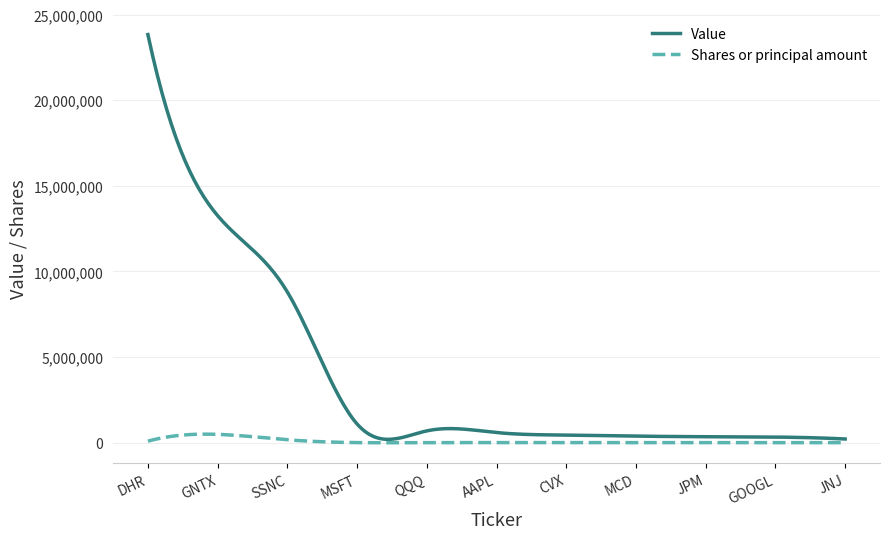

Which series has the largest range (max minus min)?

Value